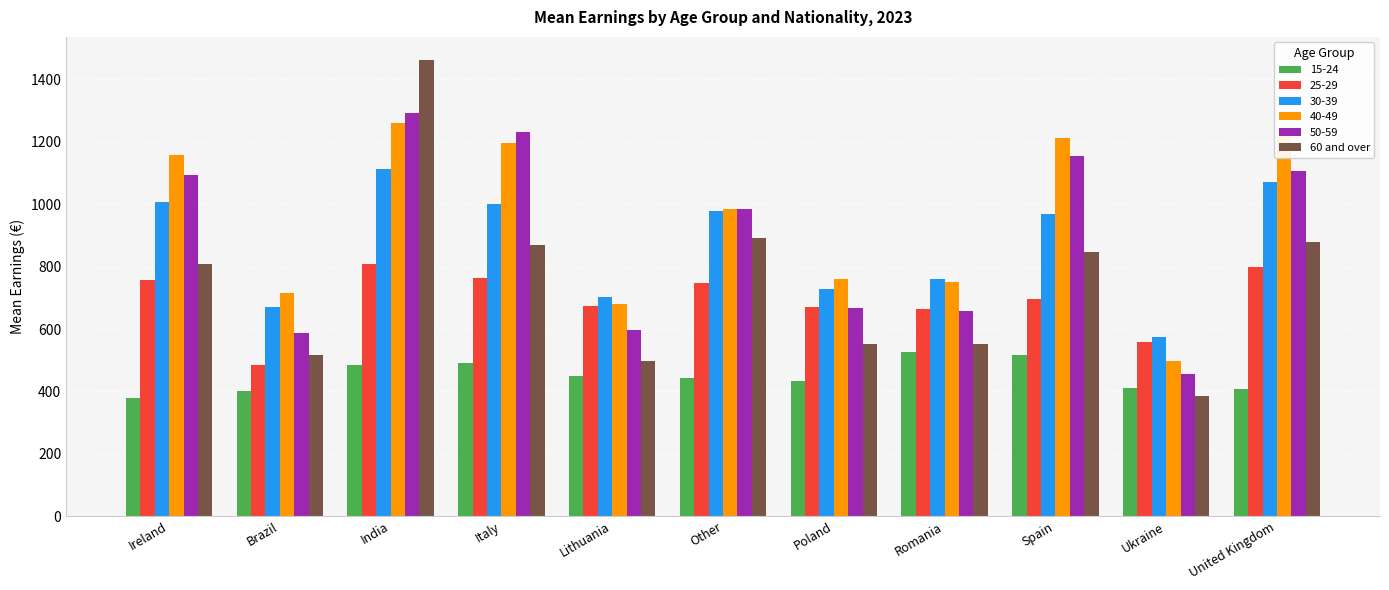

What is the spread (max minus min) of values at Ukraine?

190.6